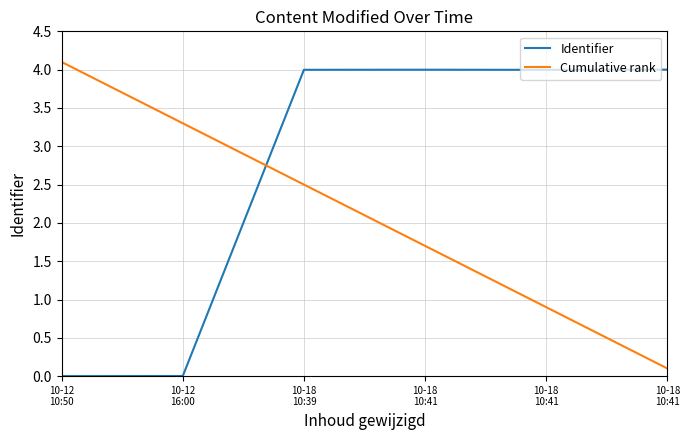

What are all the series names shown in the legend?

Identifier, Cumulative rank